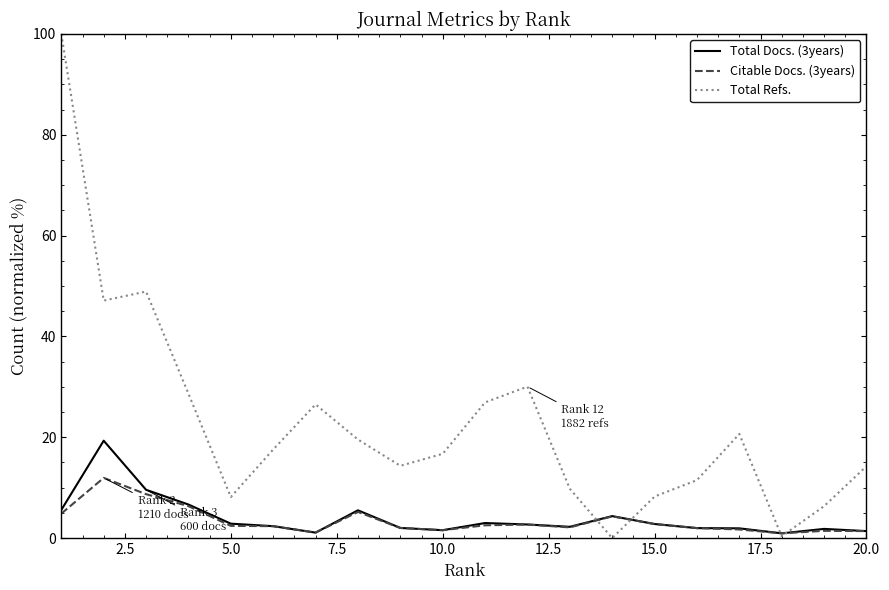

After their last crossing, which series has the higher values: Total Refs. or Citable Docs. (3years)?

Total Refs.